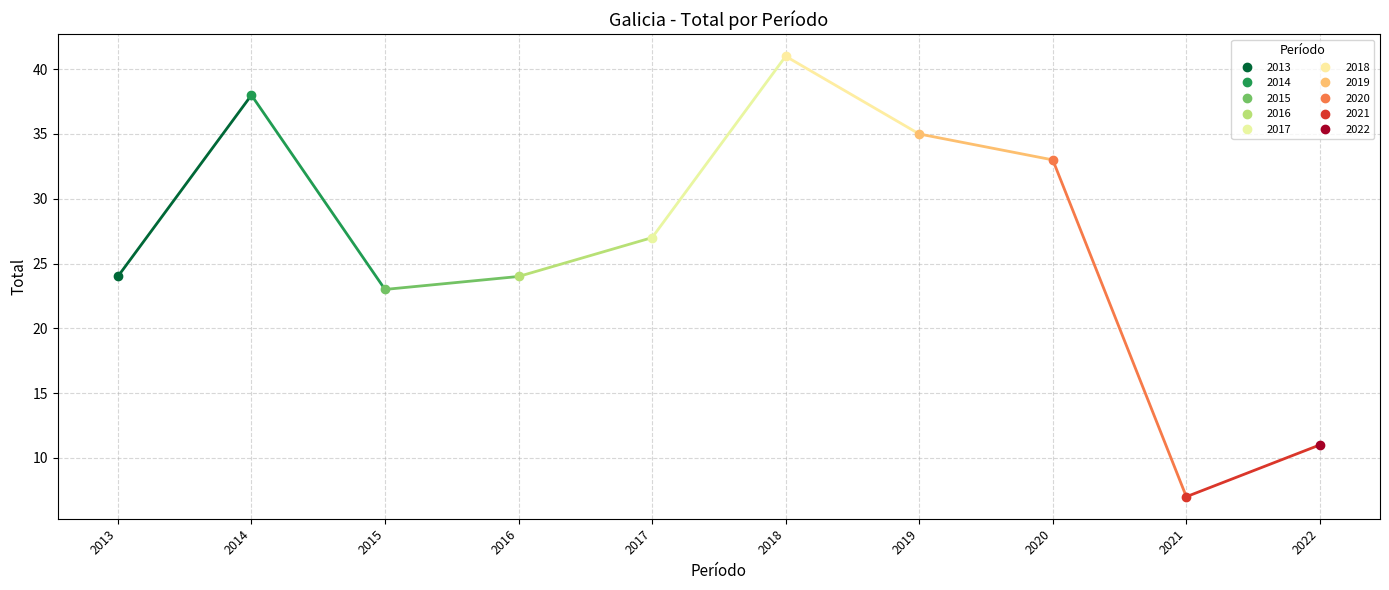

List the labels in order of value, largest first.

2018, 2014, 2019, 2020, 2017, 2016, 2013, 2015, 2022, 2021